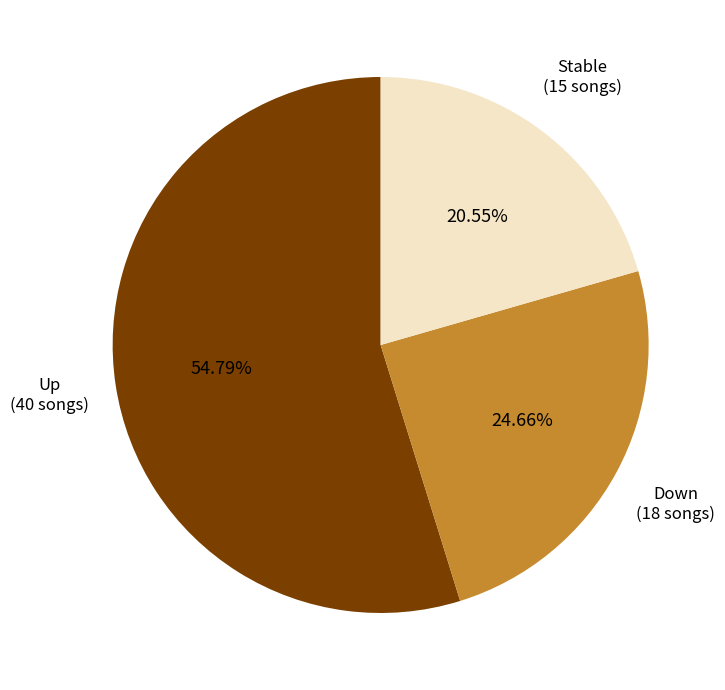

Does any single category account for the majority?

Yes